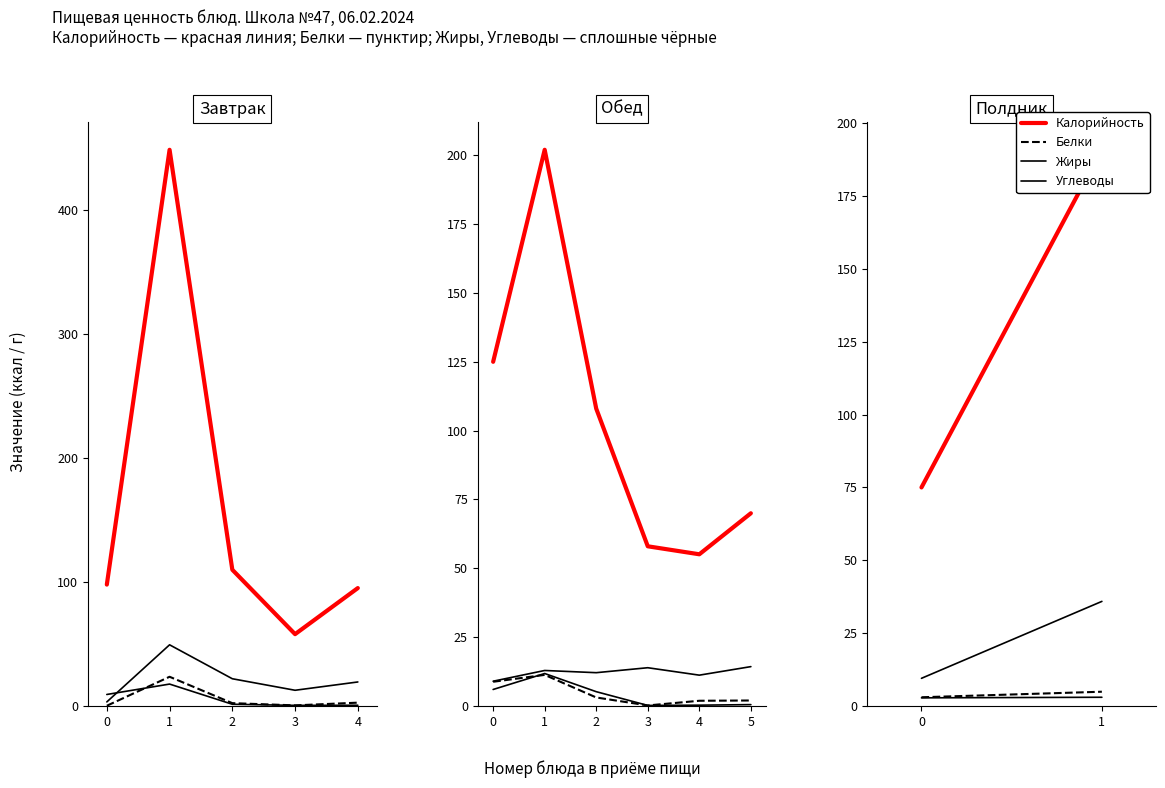

Read the Углеводы value at 1.

35.9